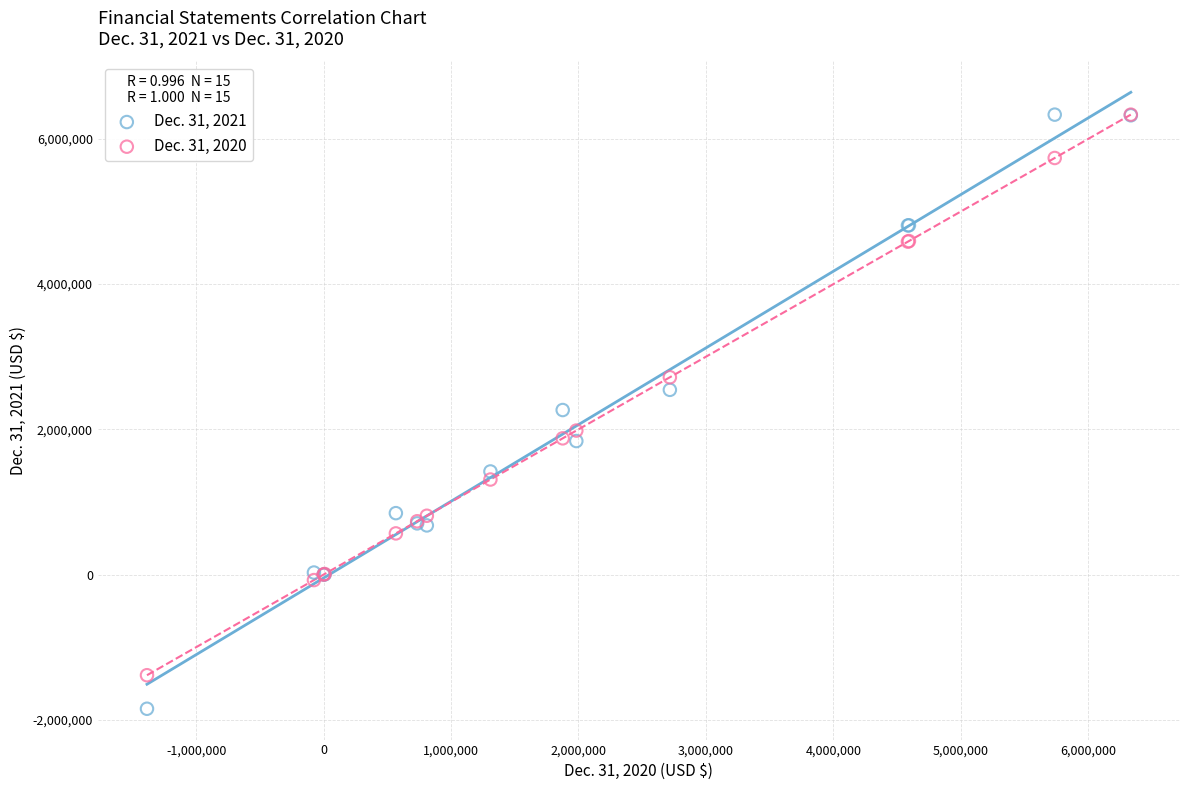

Which series reaches the minimum Y coordinate?

Dec. 31, 2021